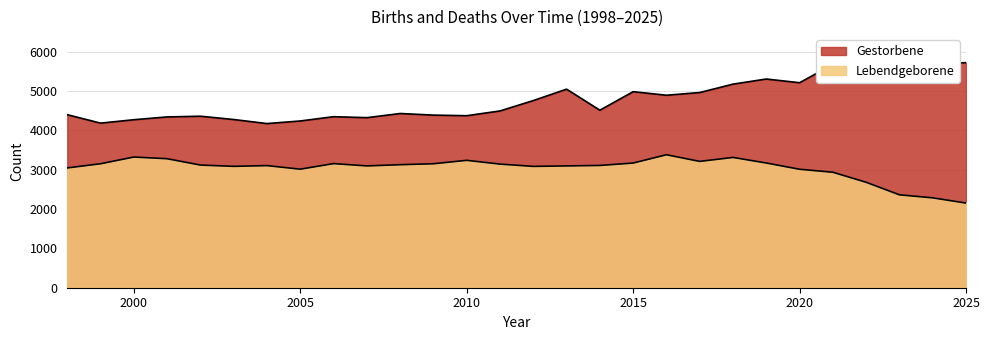

The value of Gestorbene at 2003 is 4278. True or false?

True